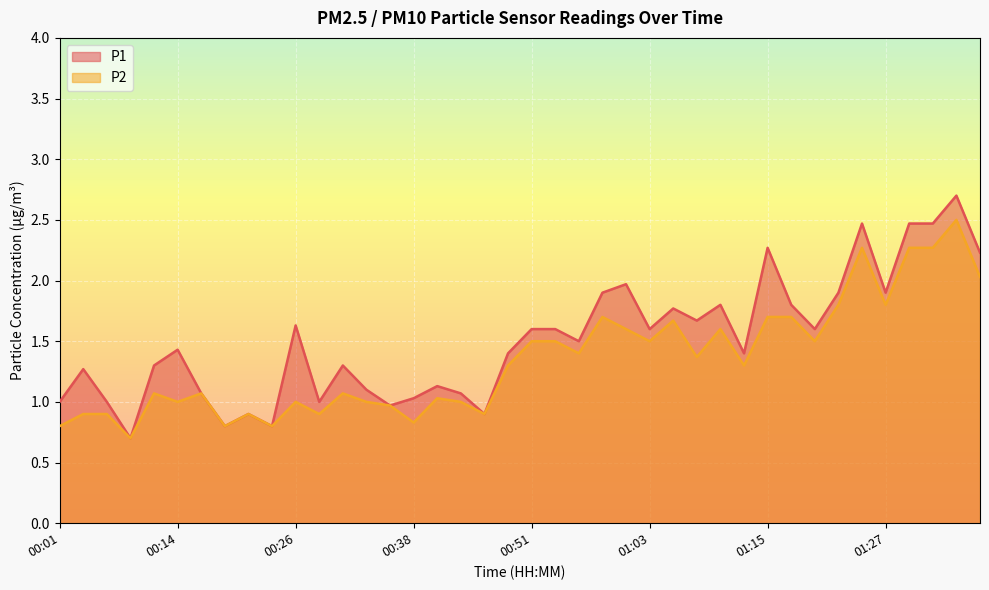

What is the value of the P2 point at the 9th from the left?

0.9